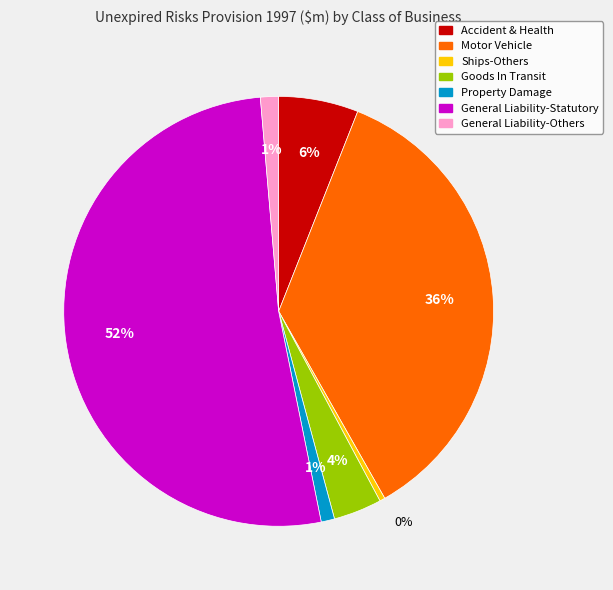

To the nearest percent, what percentage of the pie is Accident & Health?

6%